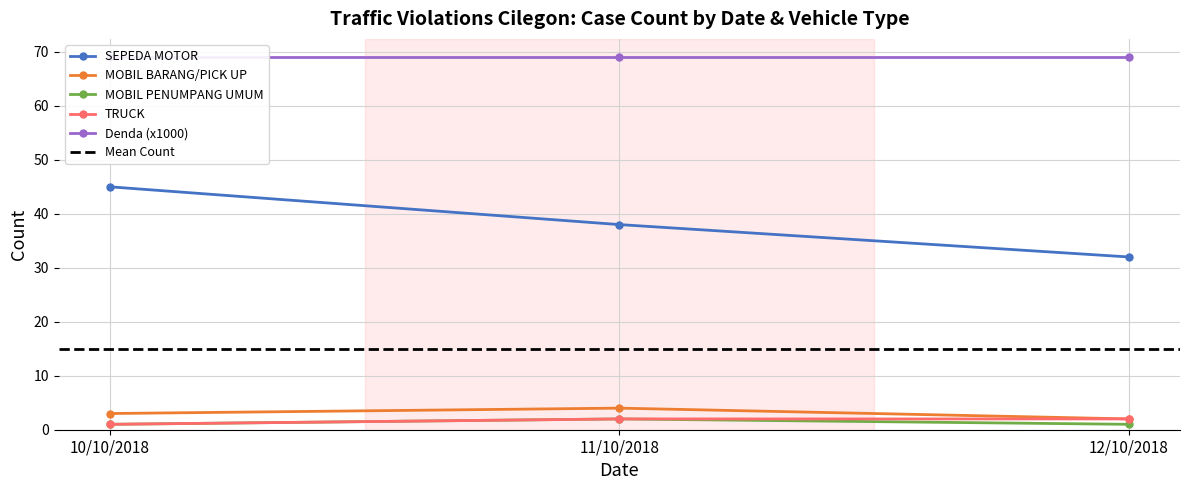

What is the difference between the maximum and second lowest values in the SEPEDA MOTOR series?

7